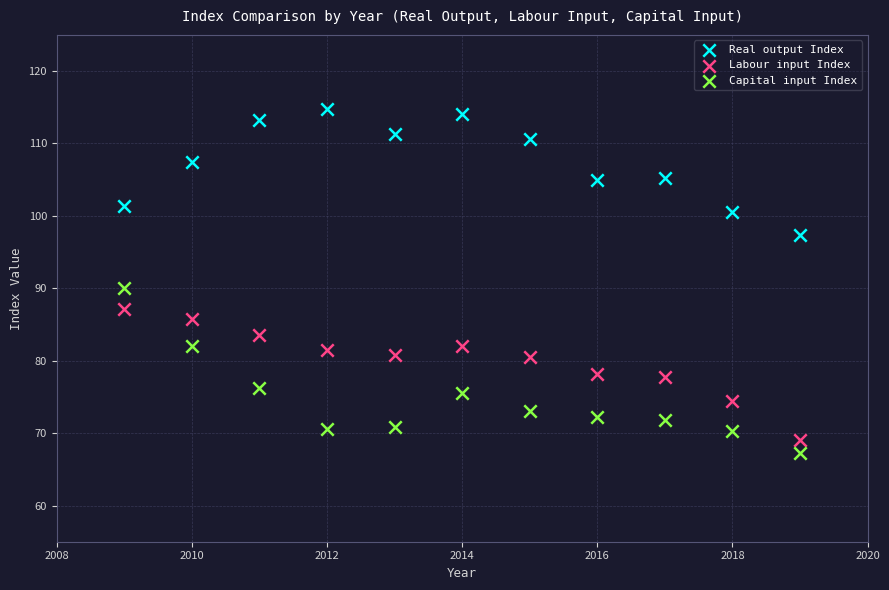

Across all data points, what is the range of Y values (max minus min)?

47.6